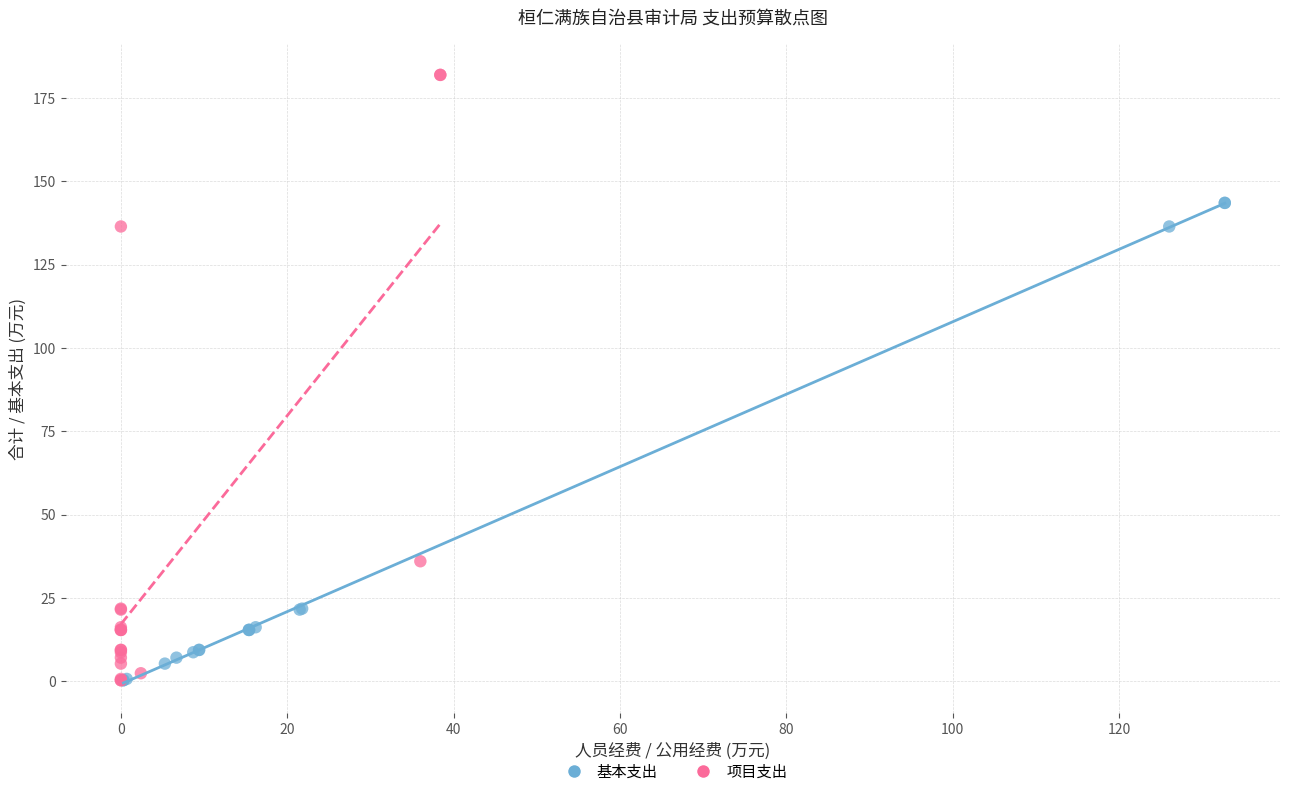

Which series contains the highest Y value?

项目支出